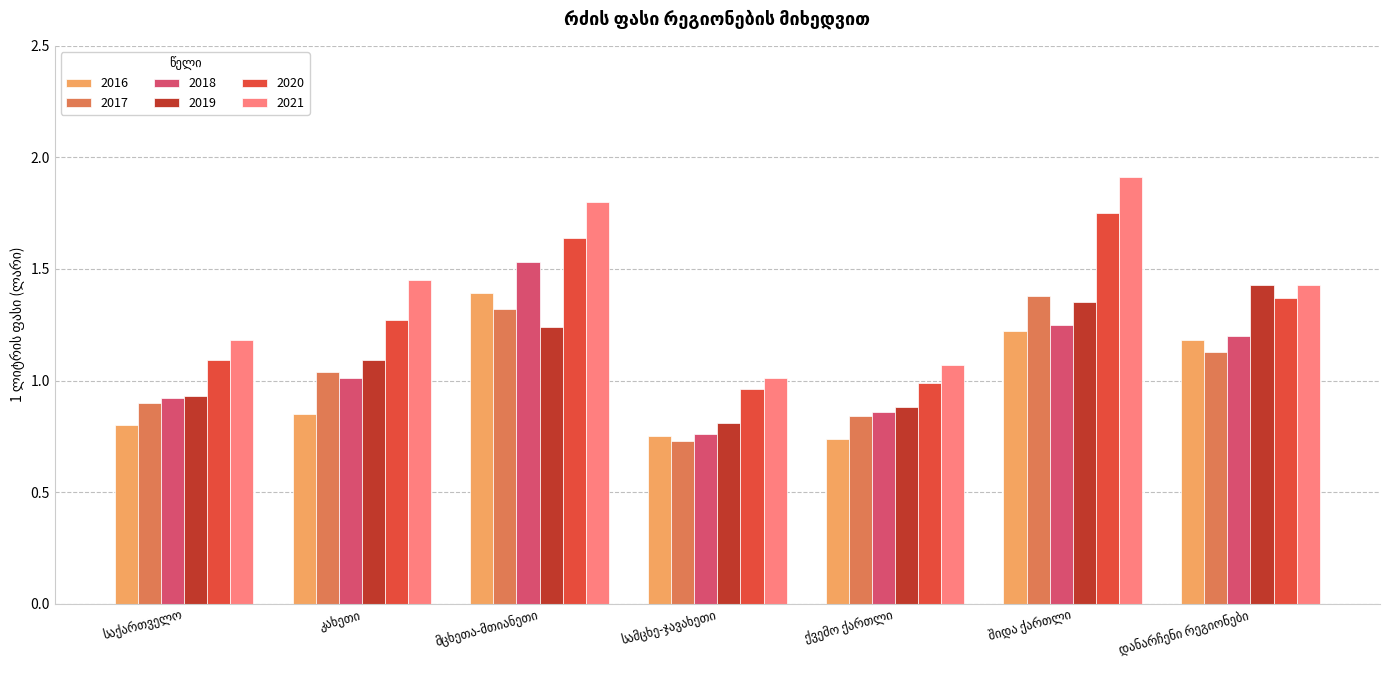

What is the difference between the maximum and minimum values in the 2019 series?

0.6